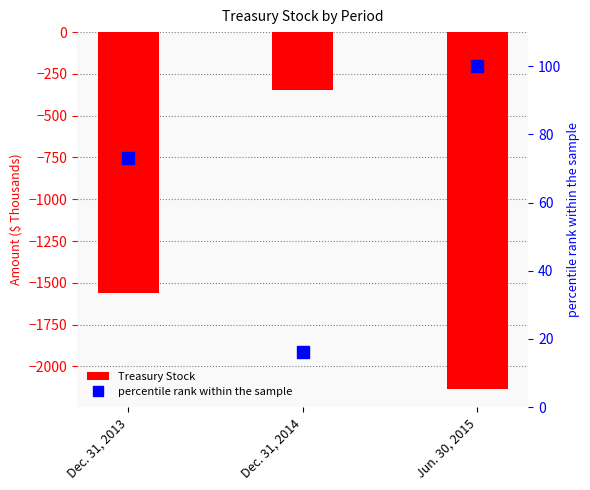

Rank the series at Jun. 30, 2015 from lowest to highest value.

Treasury Stock, percentile rank within the sample